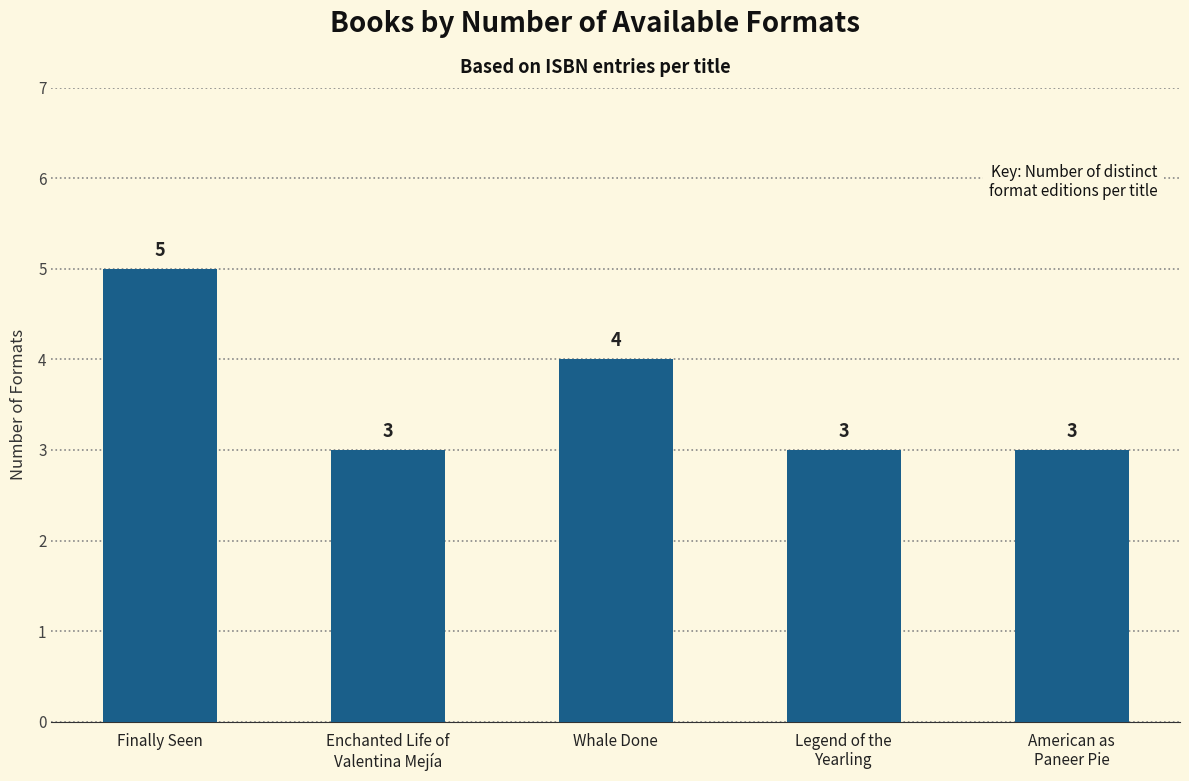

Which label corresponds to the largest value in the chart?

Finally Seen